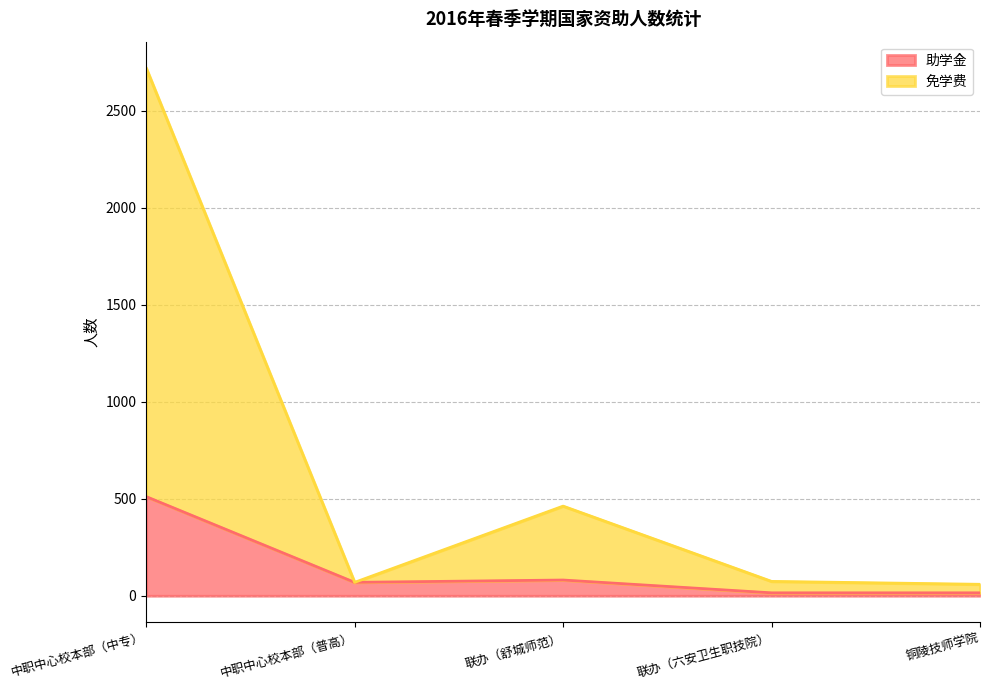

The value of 免学费 at 中职中心校本部（中专） is 1118. True or false?

False